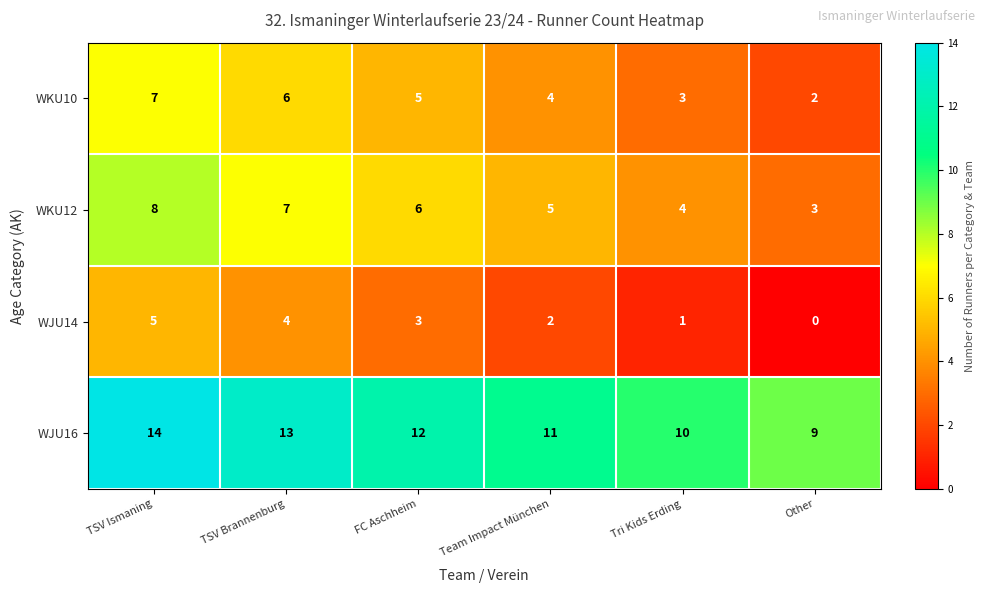

Rank the series at FC Aschheim from lowest to highest value.

WJU14, WKU10, WKU12, WJU16